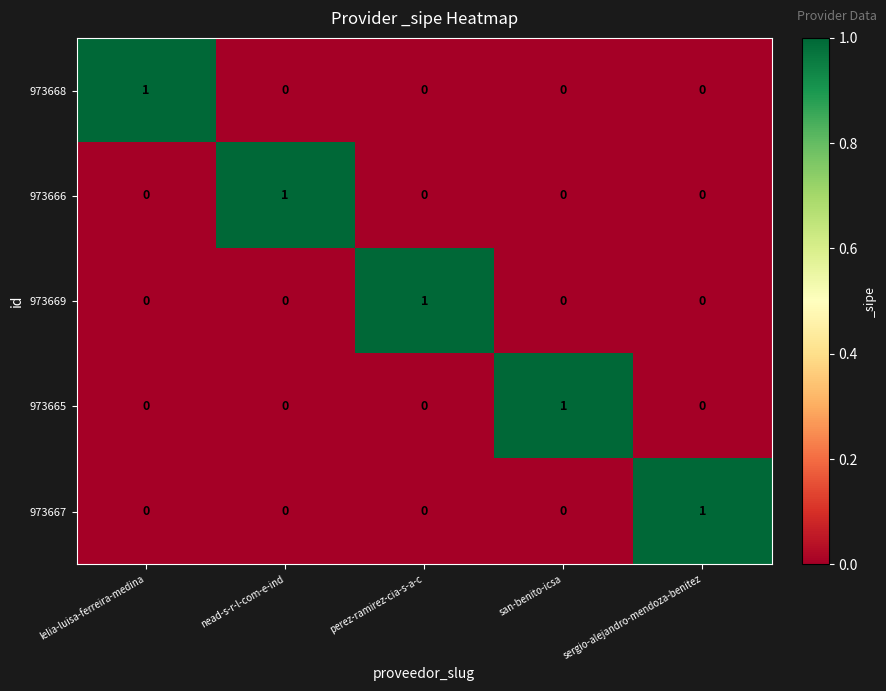

Reading left to right, extract all data points from this chart.

973668: 1	0	0	0	0
973666: 0	1	0	0	0
973669: 0	0	1	0	0
973665: 0	0	0	1	0
973667: 0	0	0	0	1